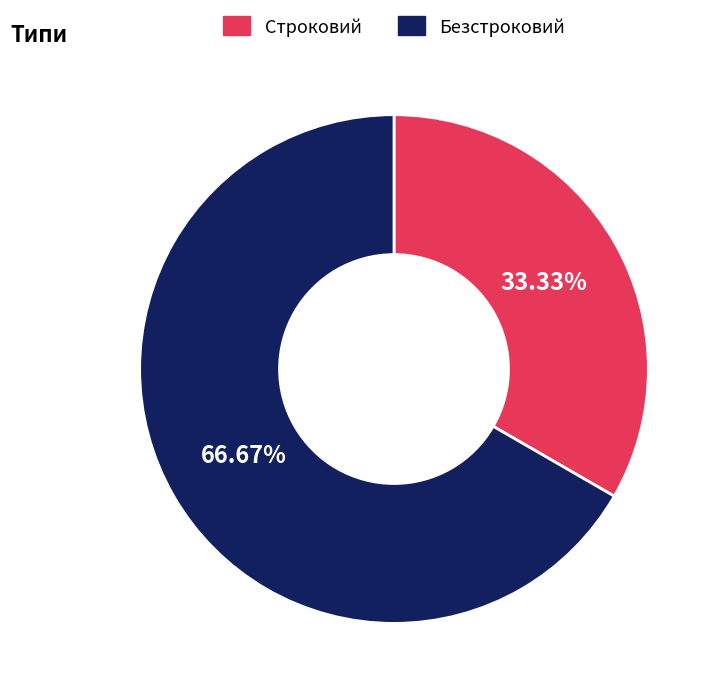

Combined, do Безстроковий and Строковий account for over 50%?

Yes